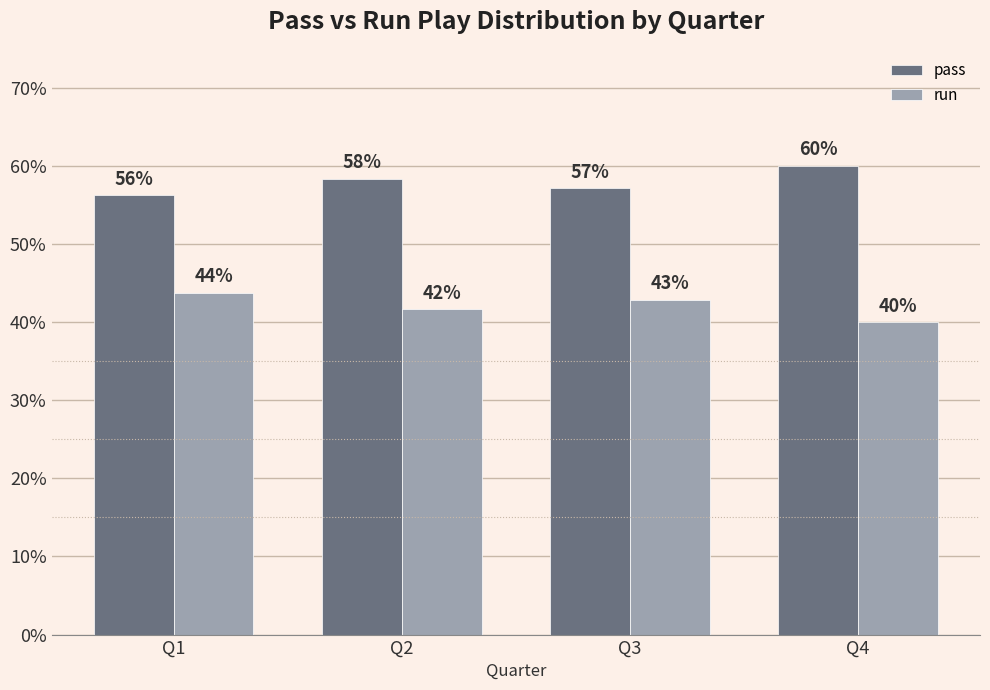

What is the difference between the pass values at Q4 and Q3?

2.9